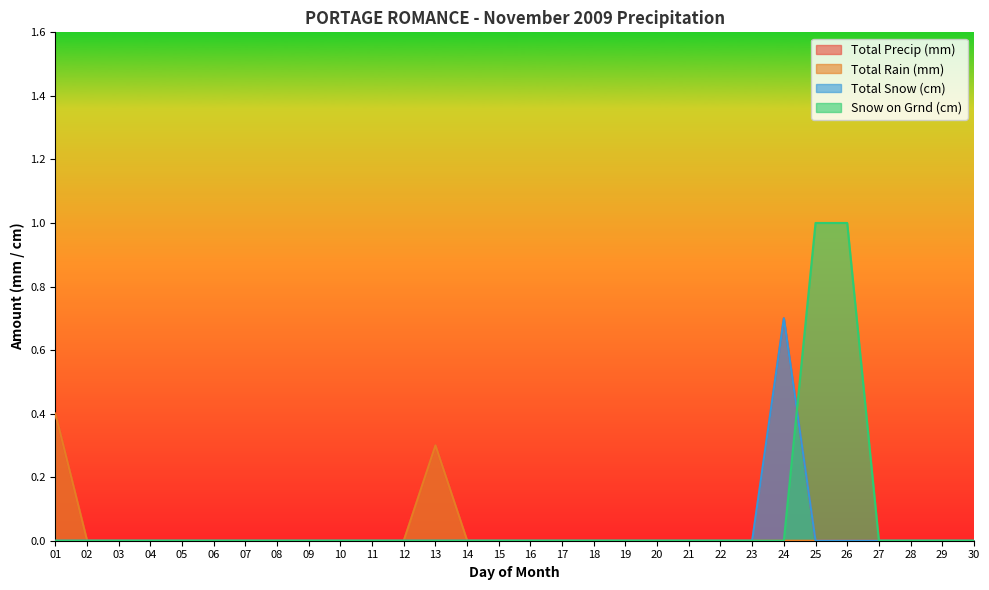

True or false: Total Rain (mm) has a value of 0.5 at 13.

False